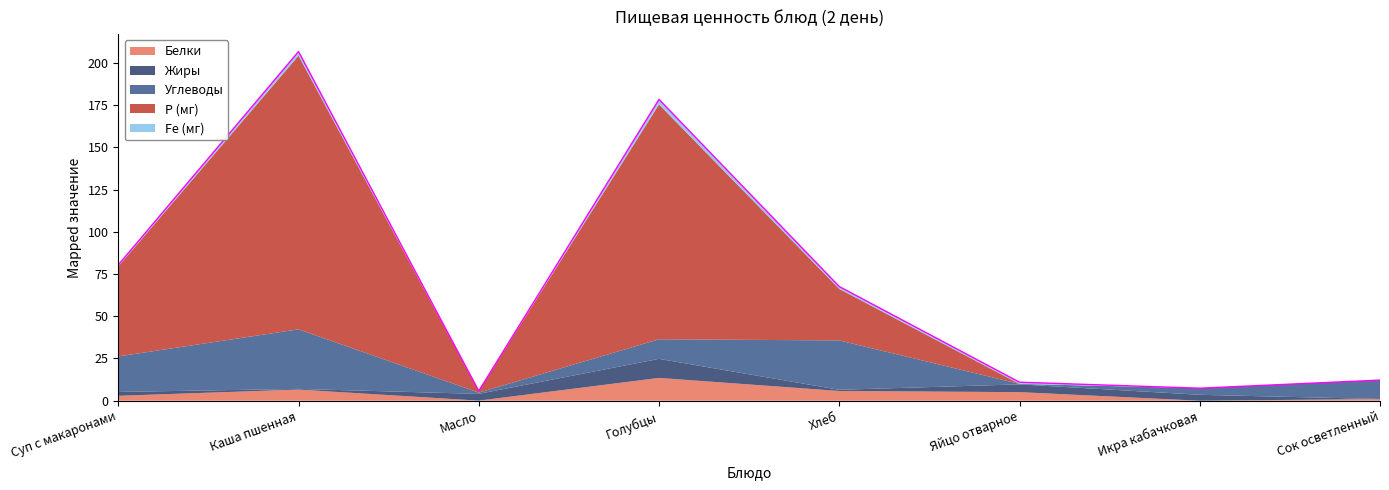

The Белки series shows 2.5 at Яйцо отварное. True or false?

False